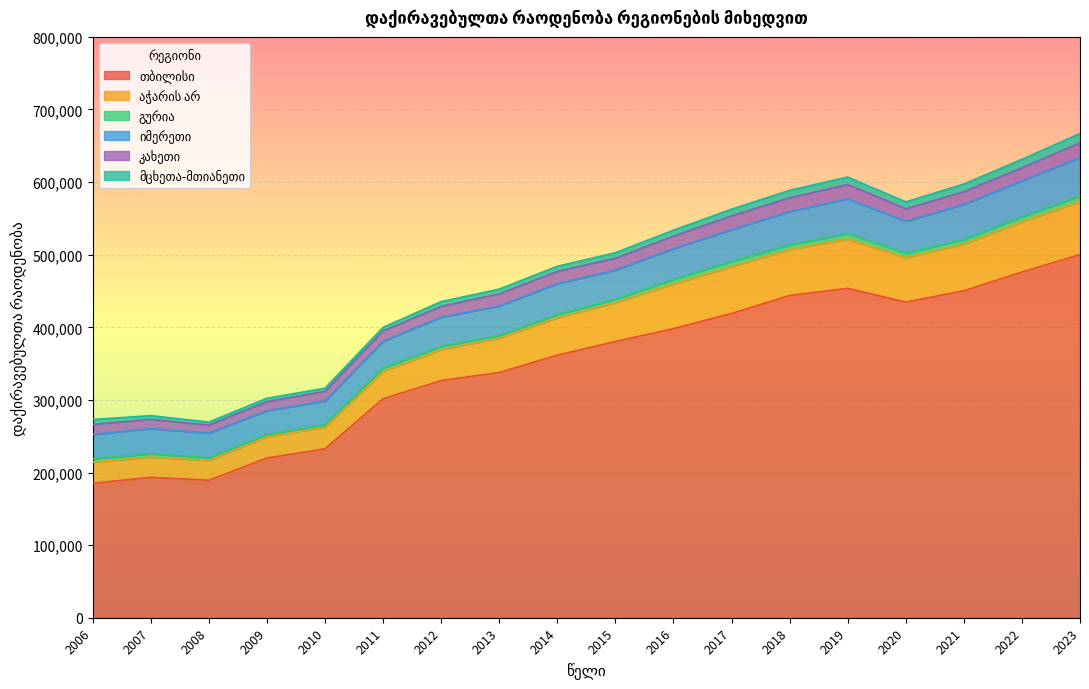

What is the value of the აჭარის არ point at the 1st from the left?

29357